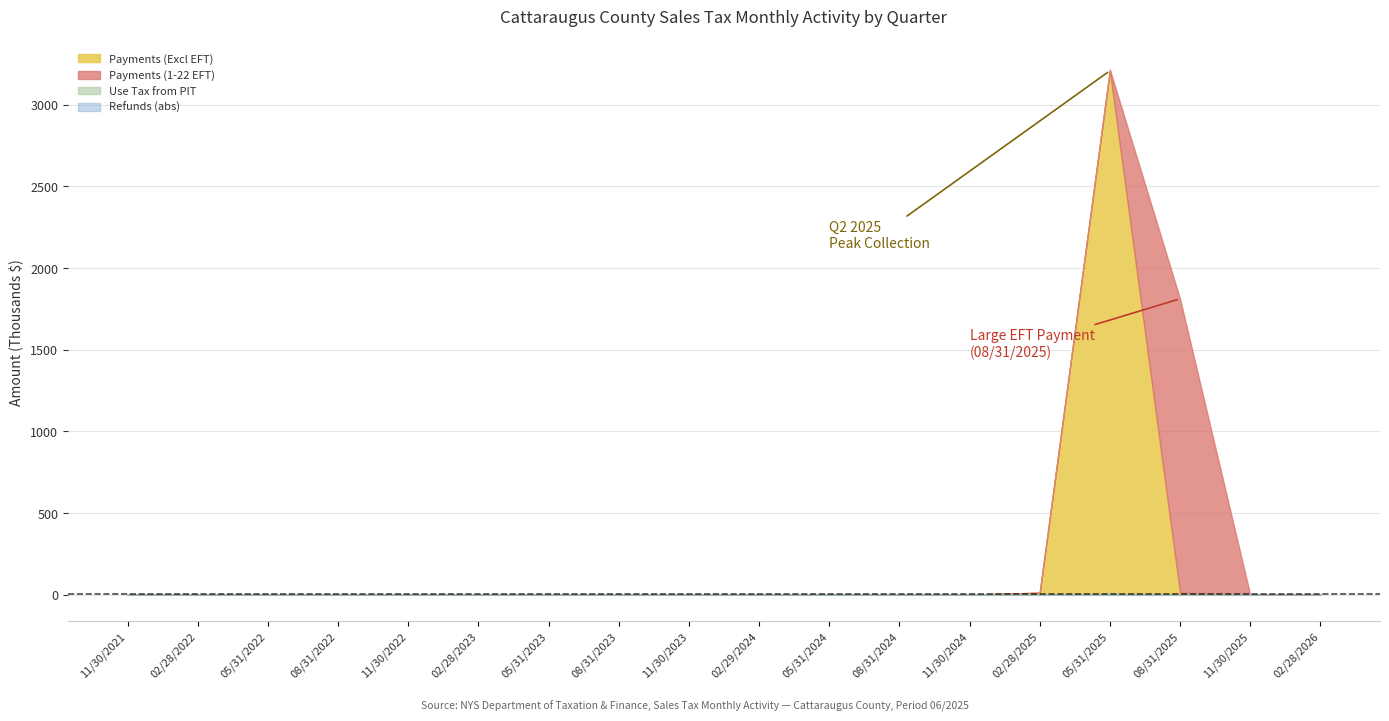

True or false: Payments (Excl EFT) has a value of 0.0 at 11/30/2025.

True